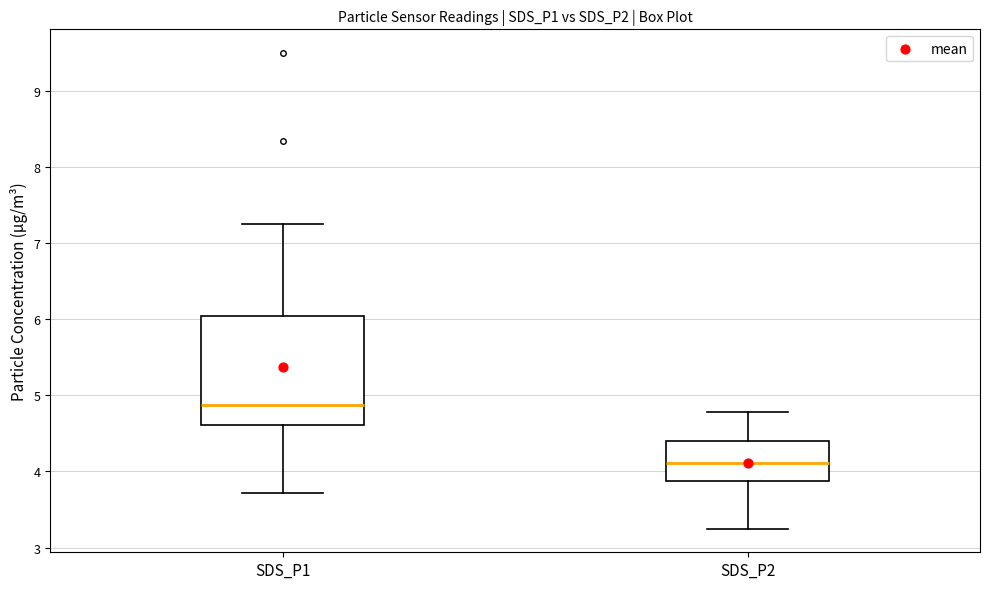

Reading left to right, transcribe this box plot: for each box, give where its median line is, the range the box spans, and where its two whiskers end, as read against the y-axis. The values are not printed on the chart, so give them approximately, as read against the axis.

SDS_P1: median 4.9, box 4.6 to 6.0, whiskers 3.7 to 7.3
SDS_P2: median 4.1, box 3.9 to 4.4, whiskers 3.3 to 4.8